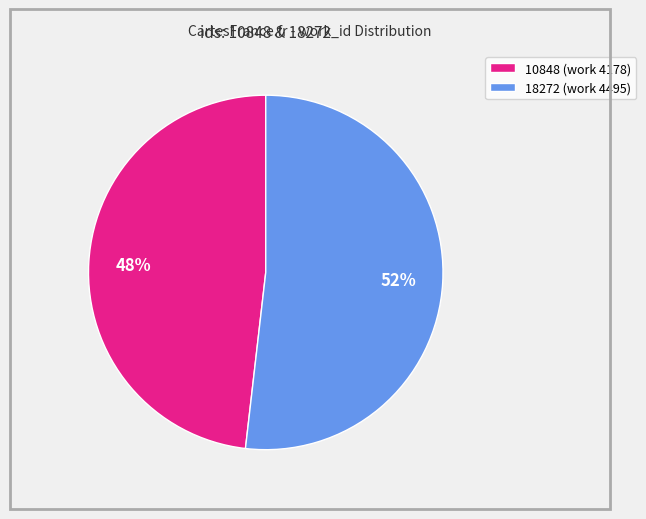

What is the ratio of the value at 10848 to the value at 18272?

0.9